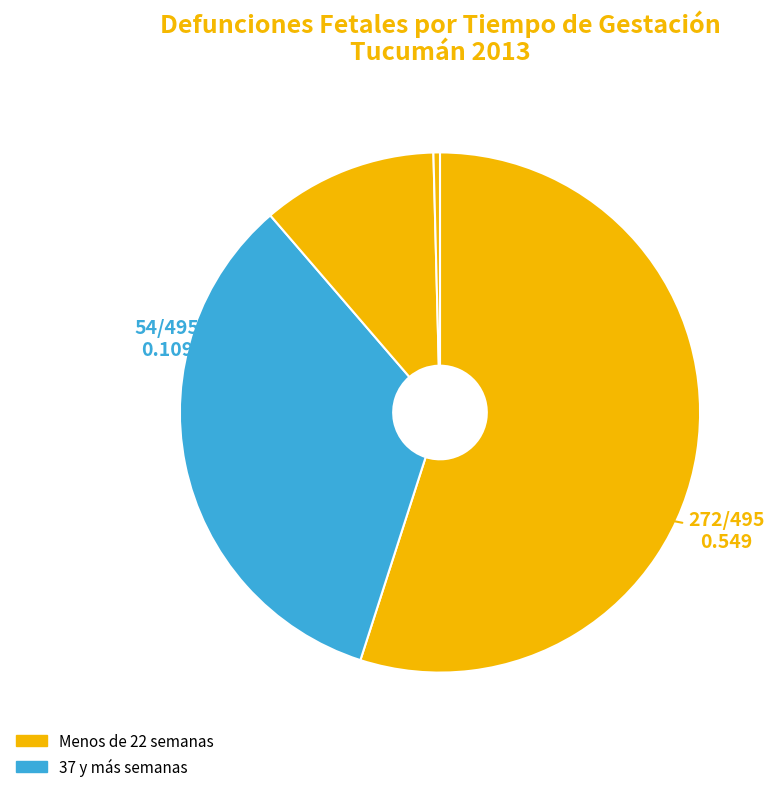

How many segments does this pie chart have?

4